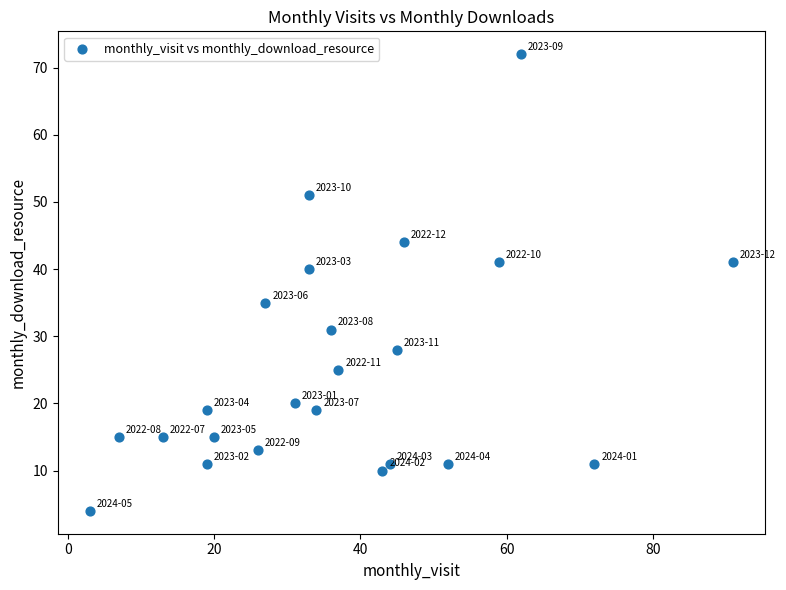

What is the range of Y values (max minus min)?

68